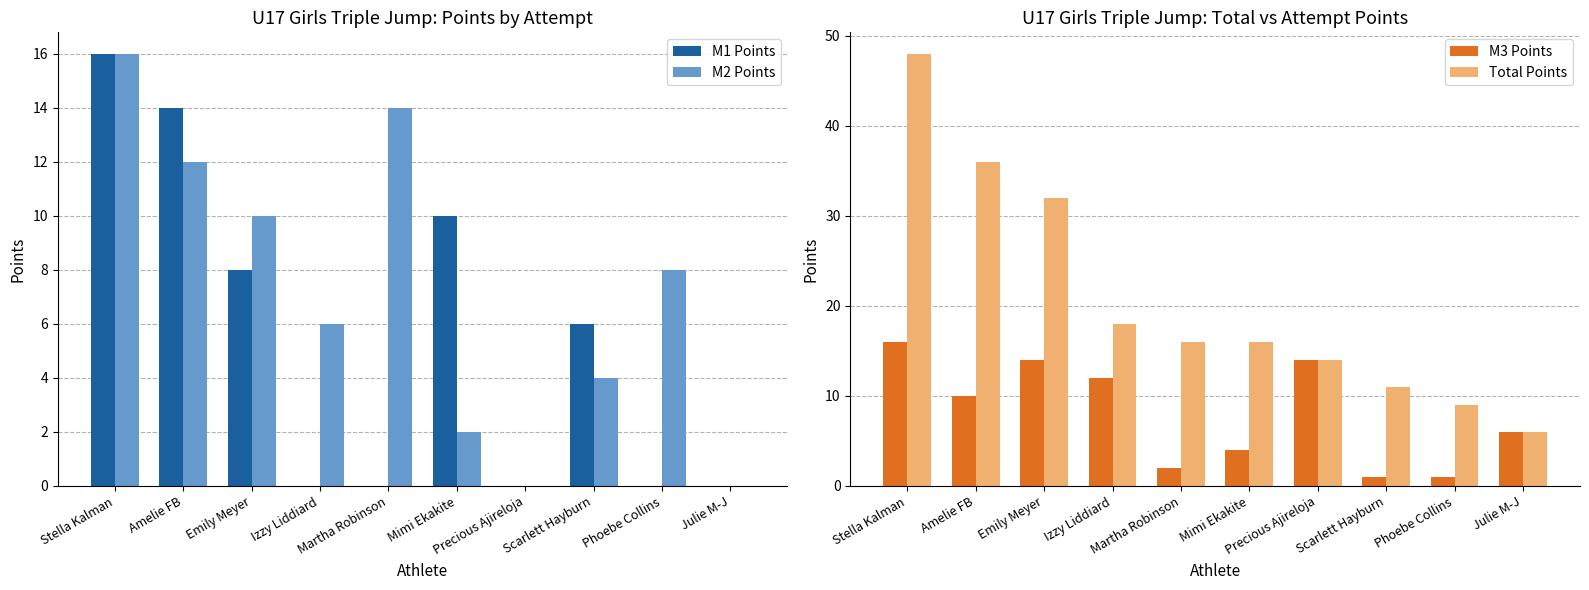

What is the greatest value displayed?

48